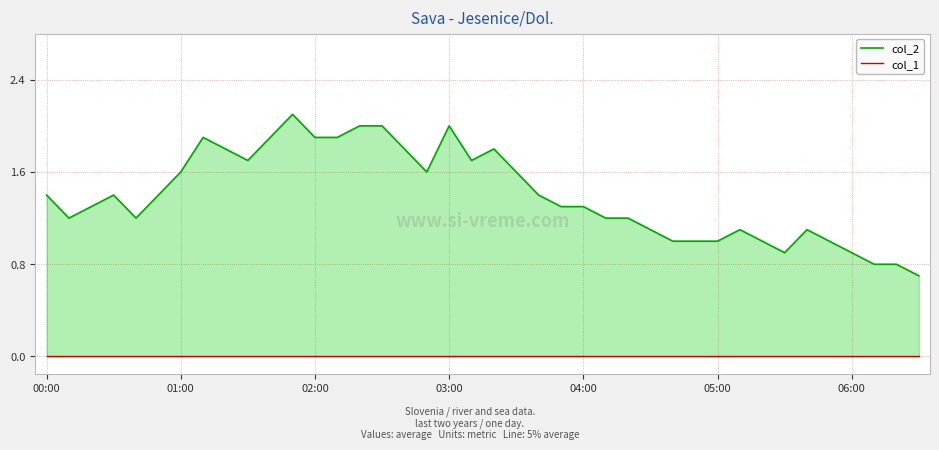

Which label corresponds to the smallest value in the chart?

00:00